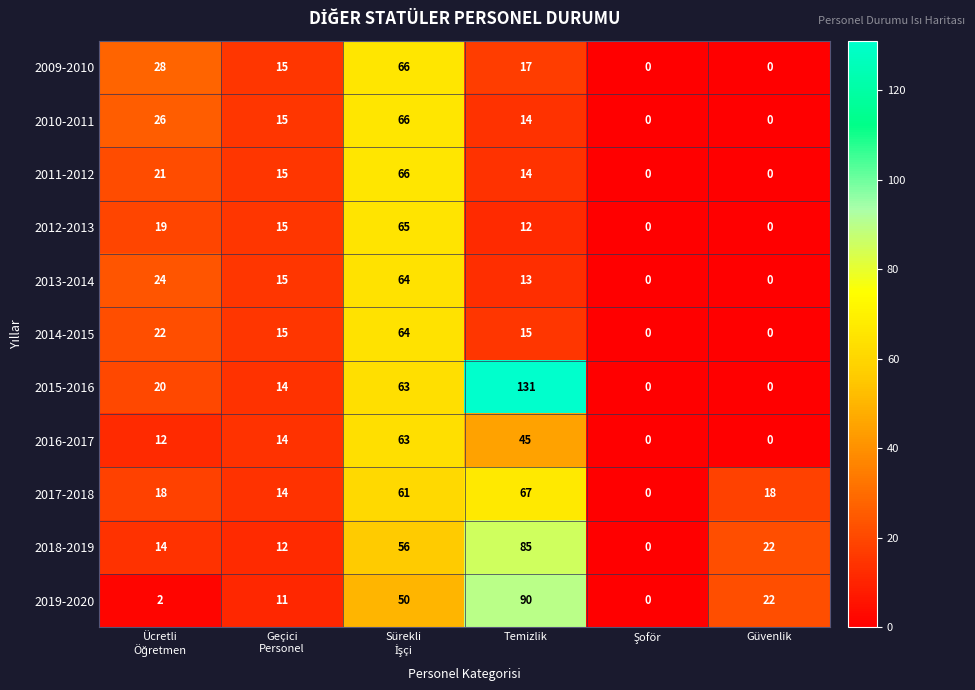

Which series has the largest total across all categories?

2015-2016